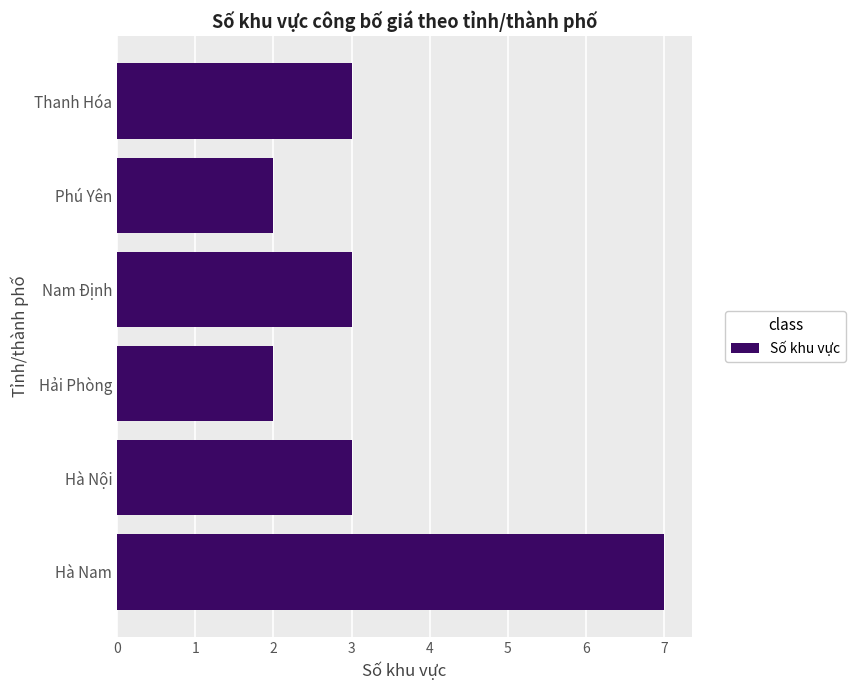

What is the difference between the maximum and second lowest values?

5